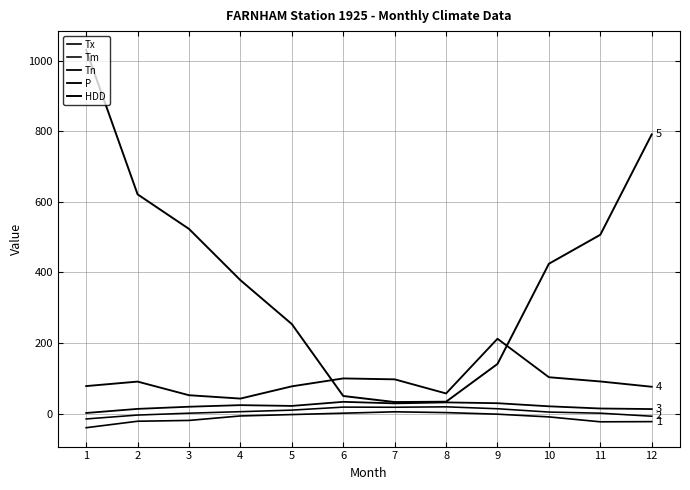

What is the difference between the second highest and minimum values in the Tx series?

42.8